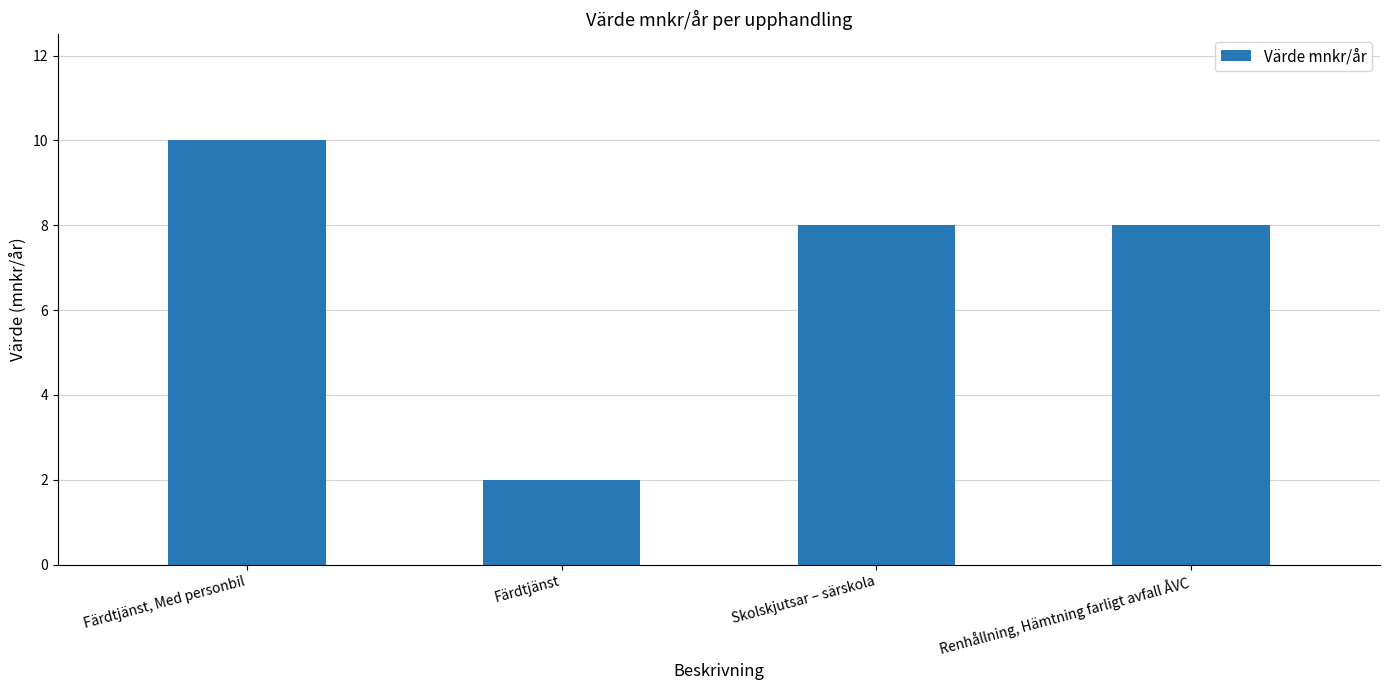

Reading right to left, what are all the values shown in this chart?

Renhållning, Hämtning farligt avfall ÅVC=8	Skolskjutsar – särskola=8	Färdtjänst=2	Färdtjänst, Med personbil=10